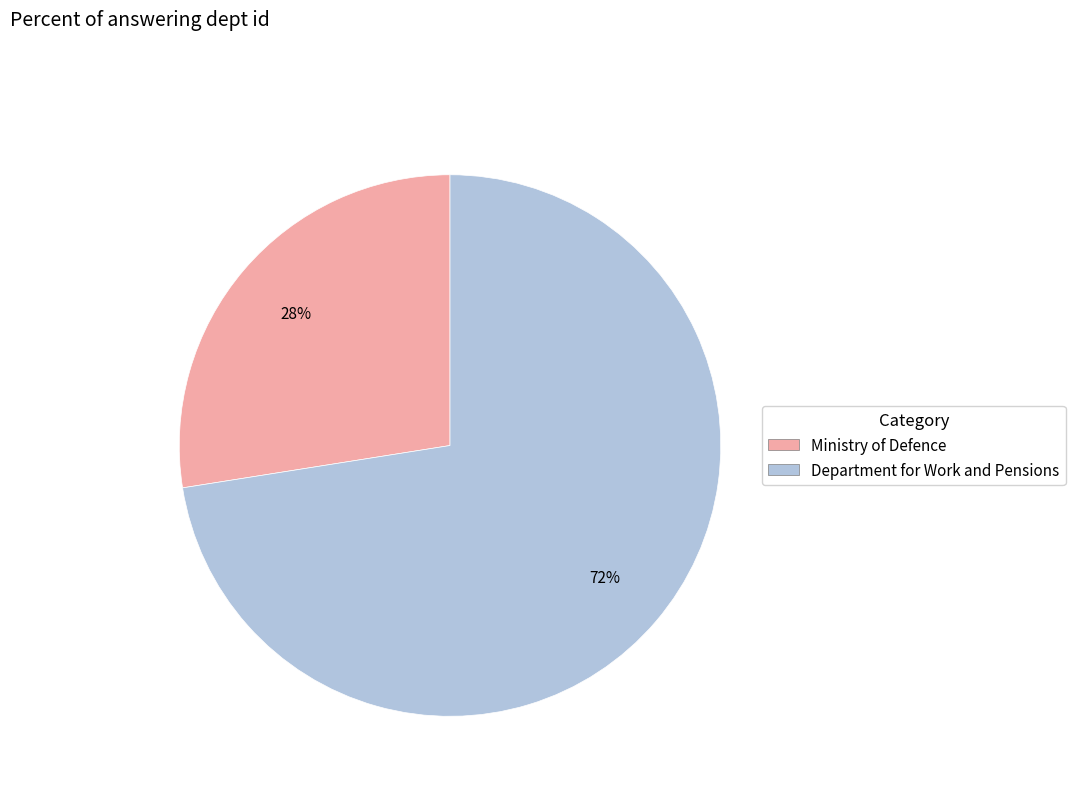

What is the smallest slice in the pie chart?

Ministry of Defence